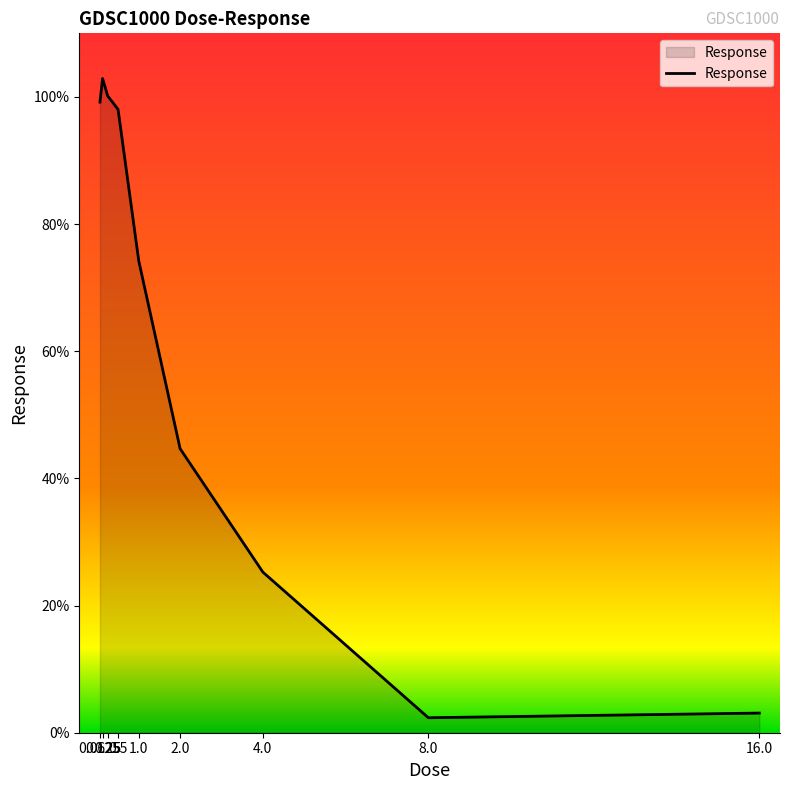

Reading right to left, what are all the values shown in this chart?

16.0=3.1	8.0=2.4	4.0=25.3	2.0=44.7	1.0=74.2	0.5=98.0	0.25=100.1	0.125=102.9	0.0625=99.2